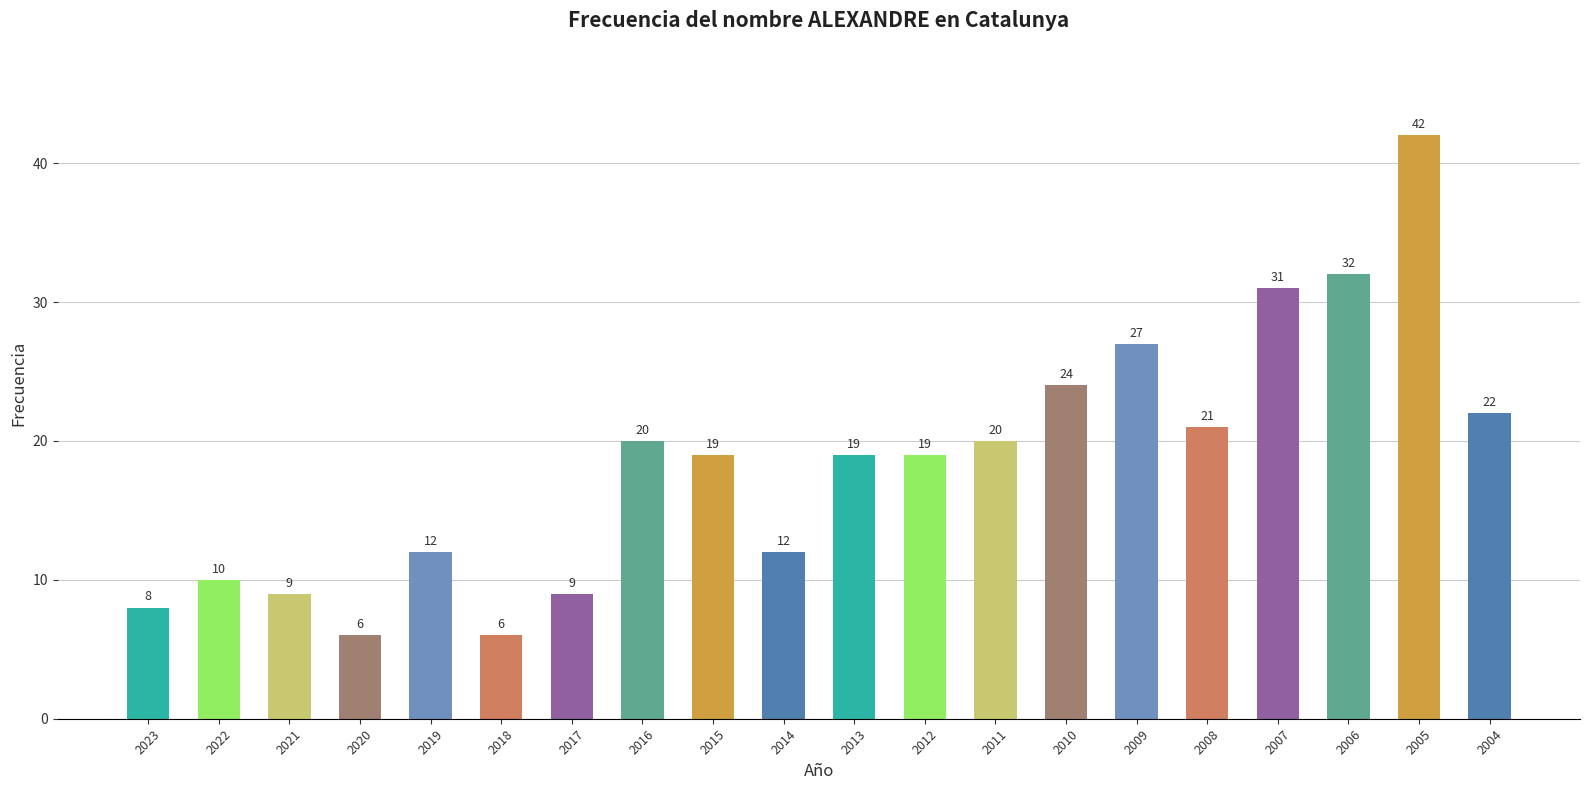

What value does the data have at 2023, to the nearest 5?

10